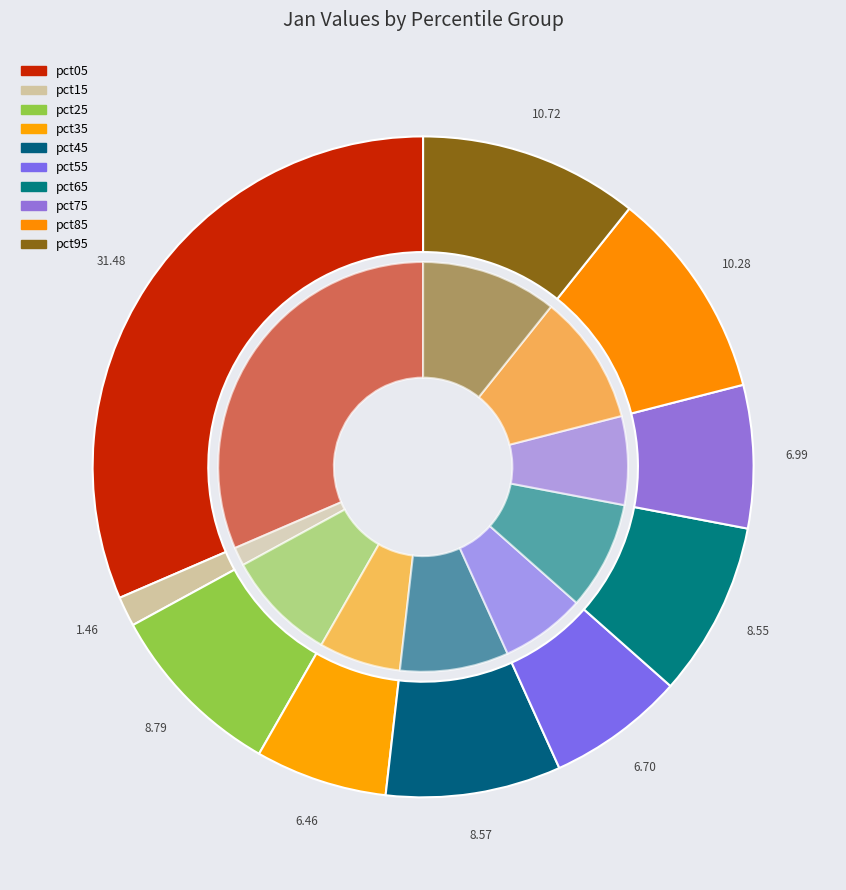

What is the largest slice in the pie chart?

pct05